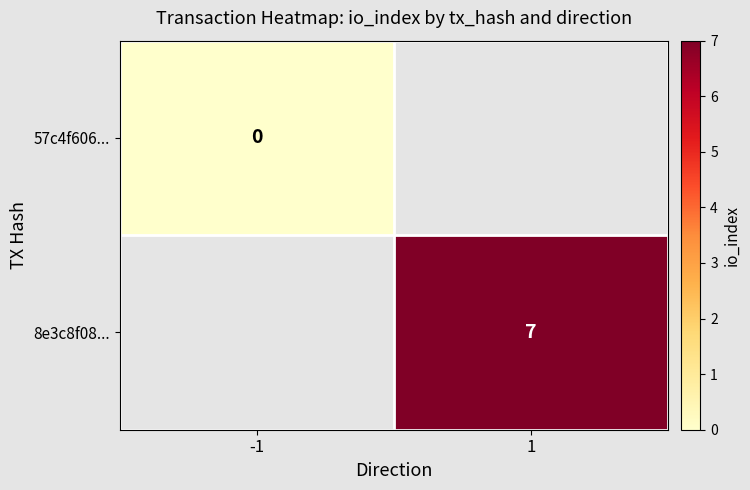

The 8e3c8f08... series shows 11 at 1. True or false?

False